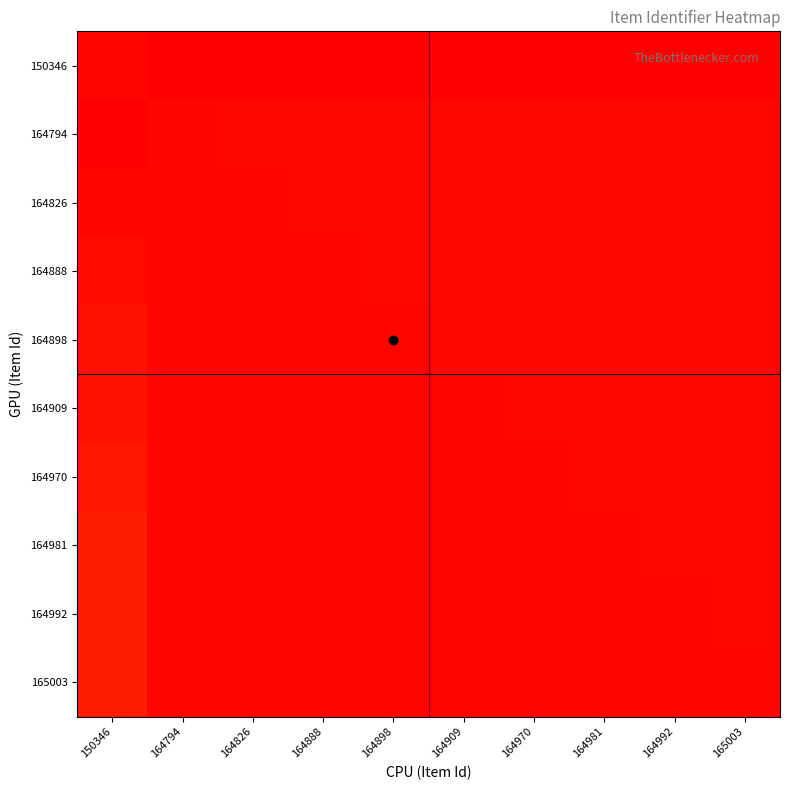

How many series are shown in this chart?

10